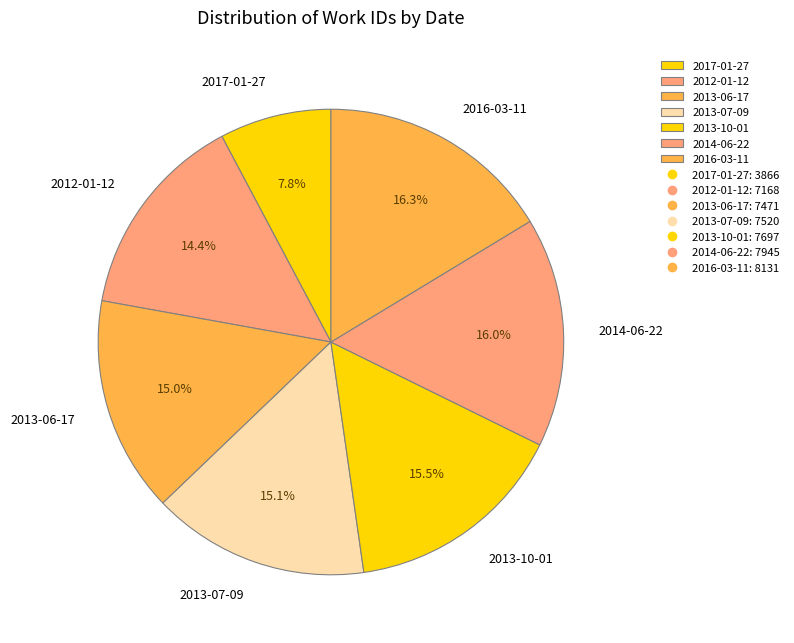

Which category has the smallest portion of the pie?

2017-01-27